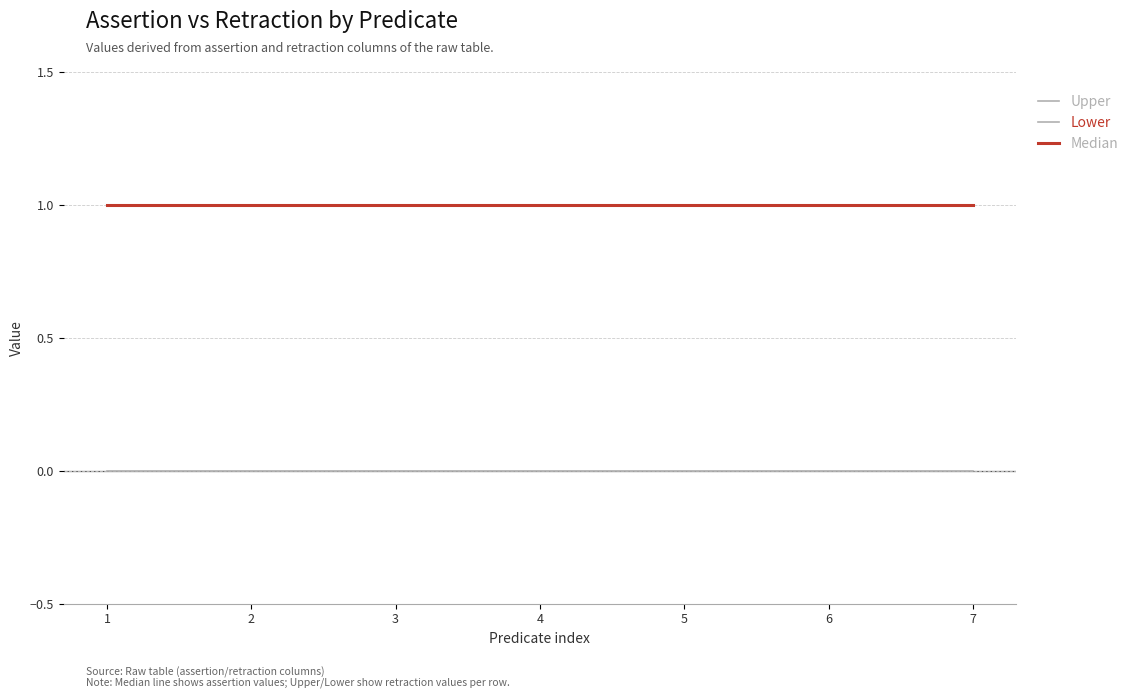

What is the spread (max minus min) of values at 6?

1